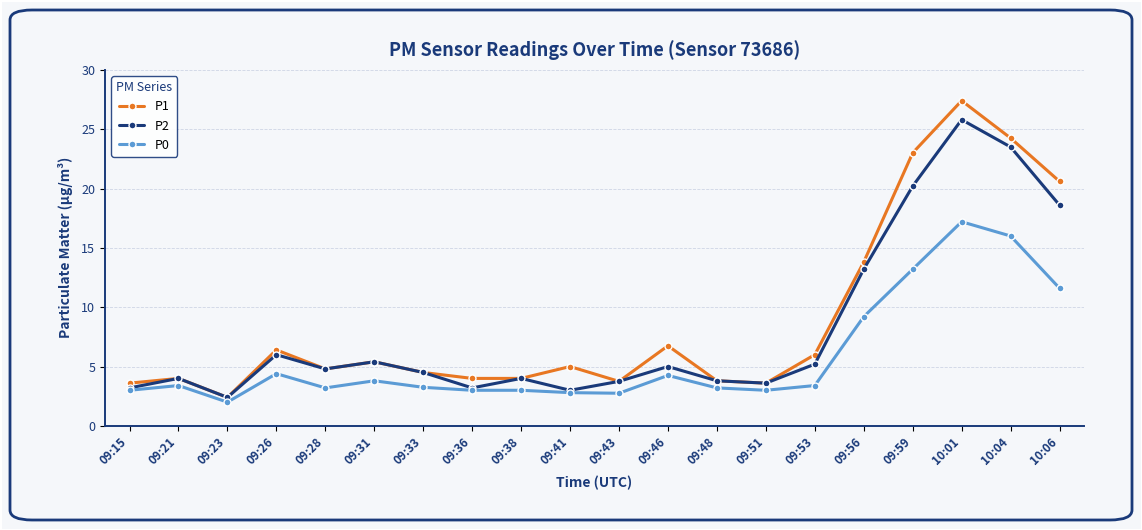

List the series in order of their peak value, lowest first.

P0, P2, P1